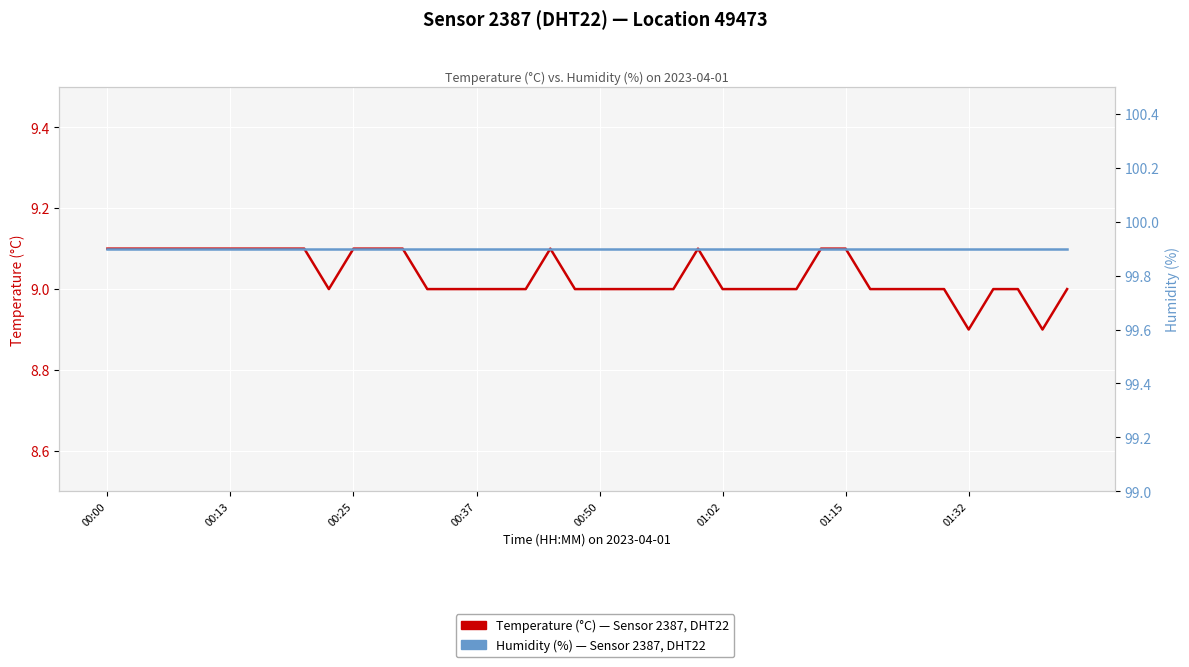

True or false: Humidity (%) — Sensor 2387, DHT22 and Temperature (°C) — Sensor 2387, DHT22 intersect in this chart.

False